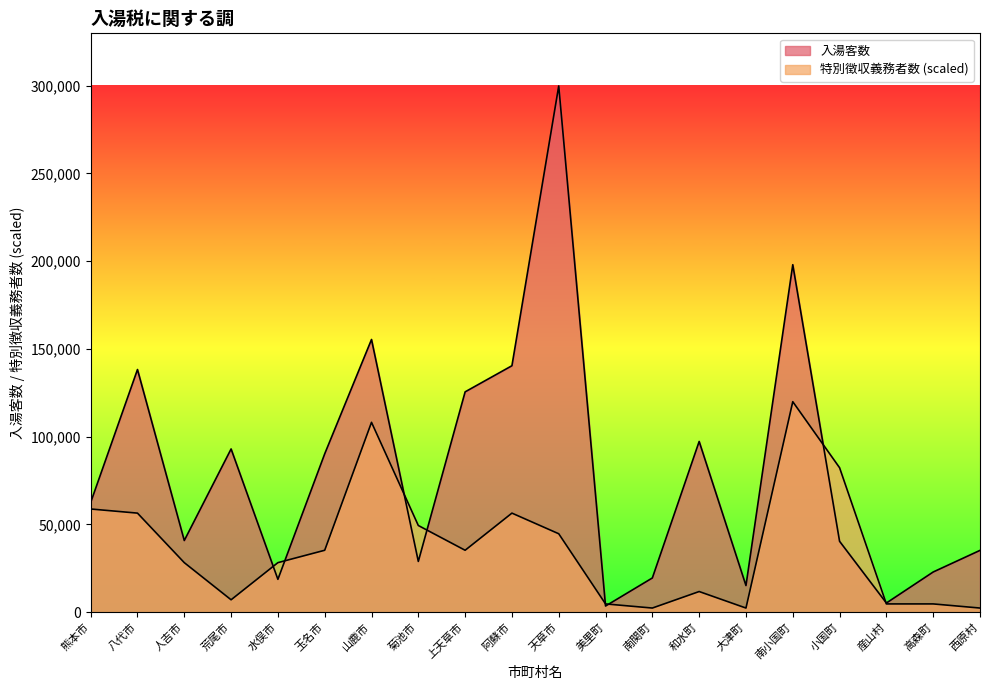

Which series has the largest total across all categories?

入湯客数